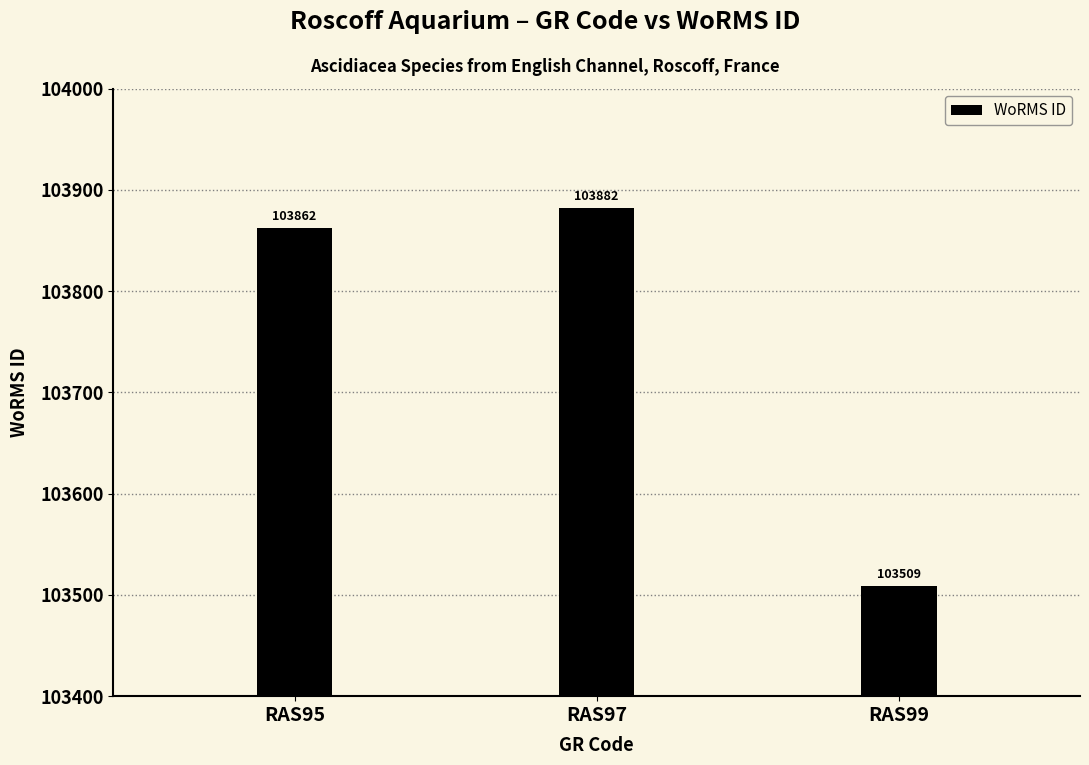

Reading left to right, transcribe all the data shown in this chart.

RAS95=103862	RAS97=103882	RAS99=103509